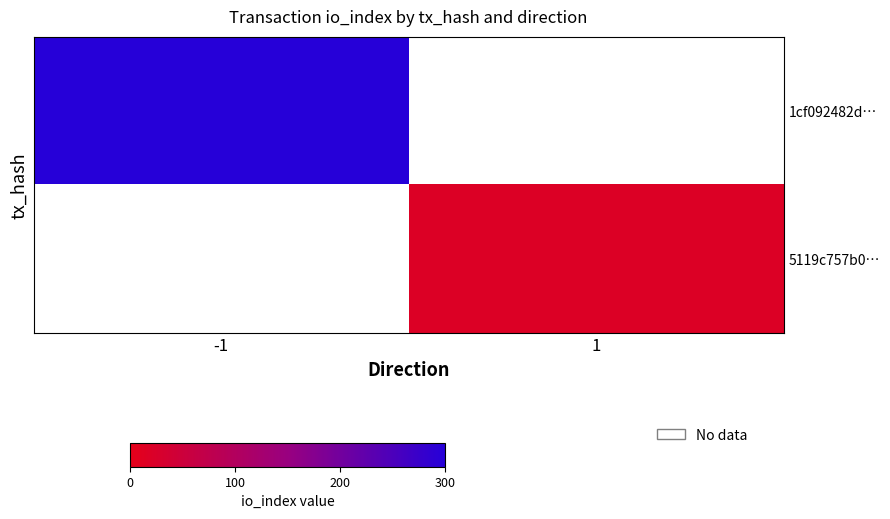

What is the minimum value shown in the chart?

18.0